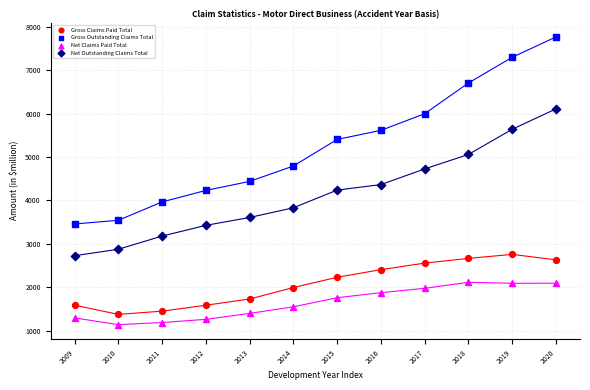

Which series contains the highest Y value?

Gross Outstanding Claims Total